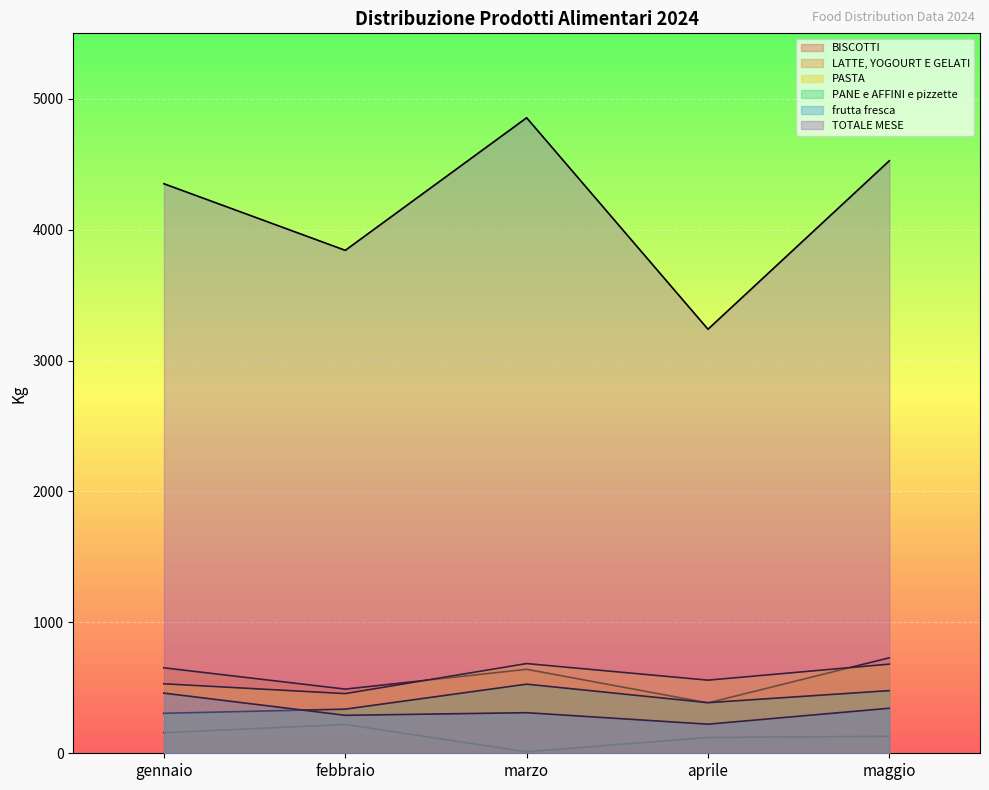

Does the chart display data point markers on the line(s)?

No